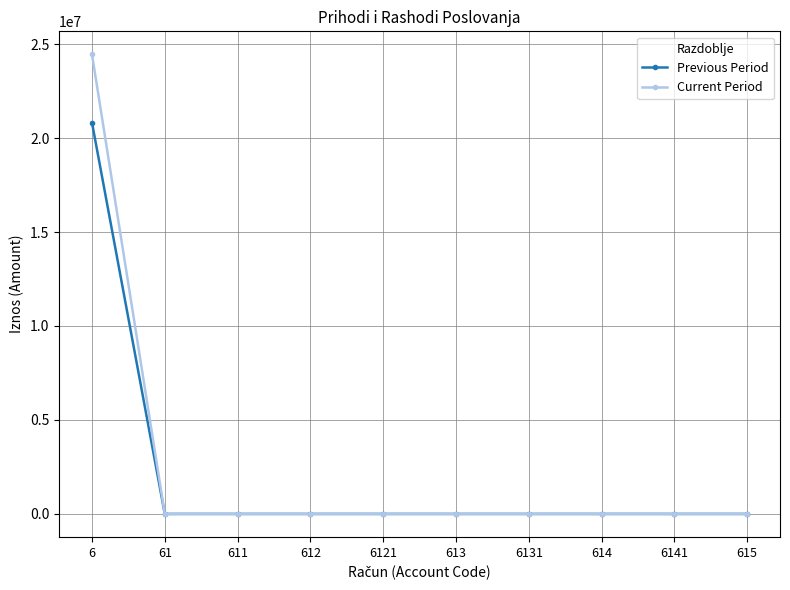

The value of Previous Period at 613 is 0.0. True or false?

True